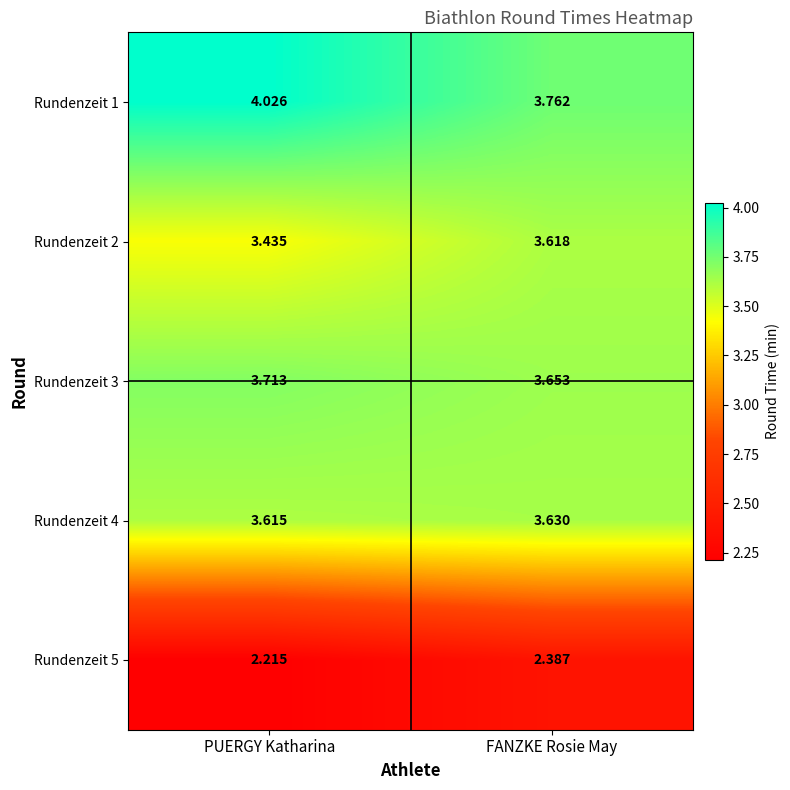

Is the value of Rundenzeit 1 at FANZKE Rosie May greater than the value of Rundenzeit 2 at FANZKE Rosie May?

Yes